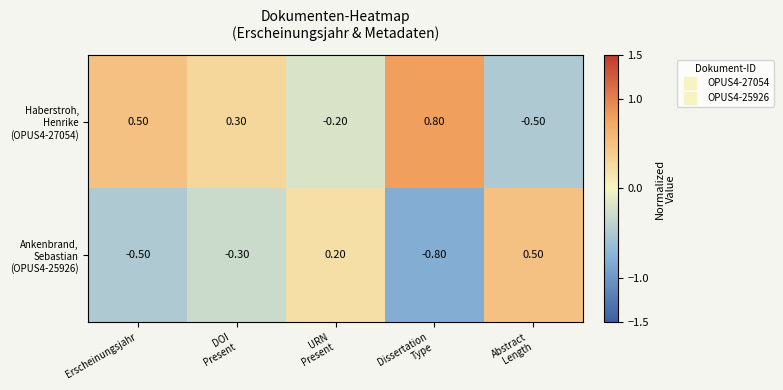

Count the number of data series in this chart.

2